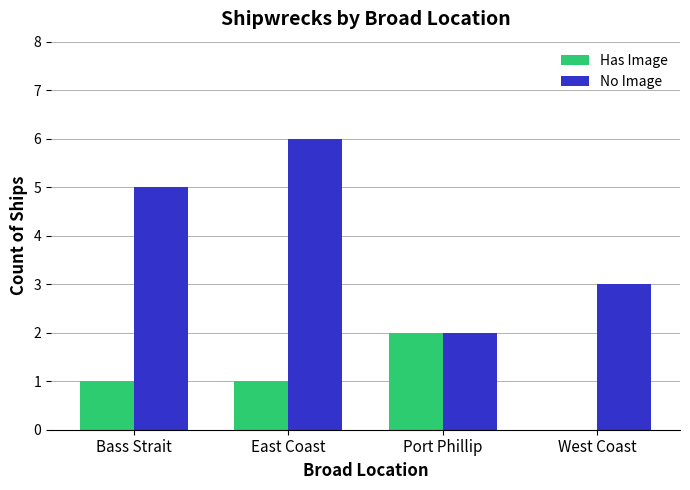

Which category has the highest value in the Has Image series?

Port Phillip